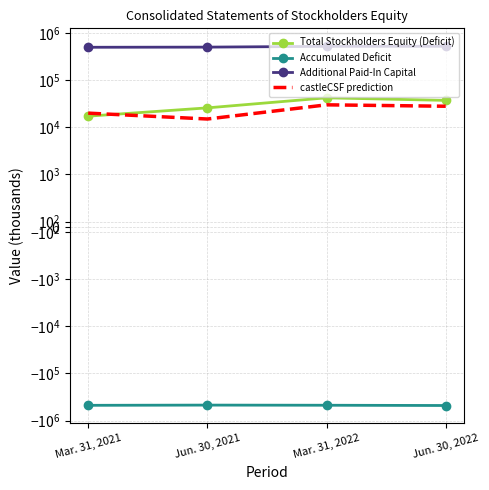

What is the spread (max minus min) of values at Jun. 30, 2022?

1002072